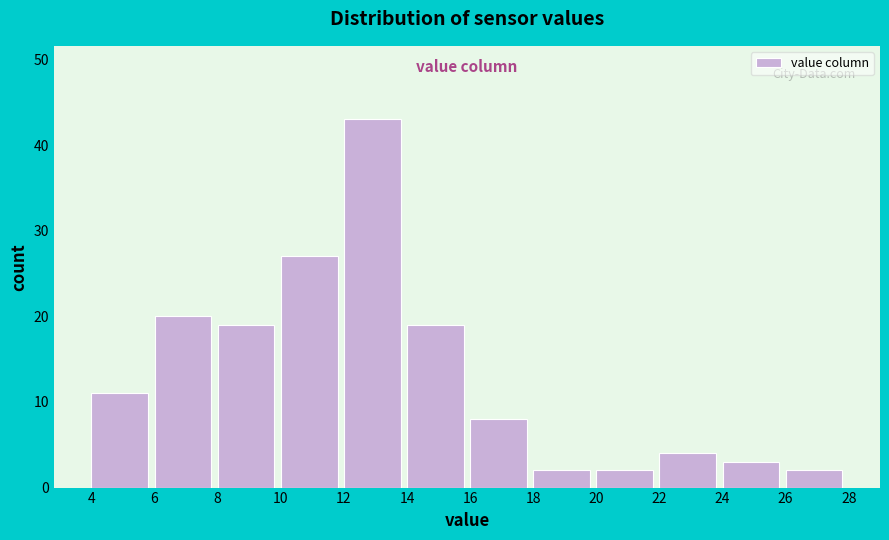

Reading left to right, transcribe this chart: for each bar, give the range it covers on the x-axis and its height. The values are not printed on the chart, so give them approximately, as read against the axis.

4 to 6: 11
6 to 8: 20
8 to 10: 19
10 to 12: 27
12 to 14: 43
14 to 16: 19
16 to 18: 8
18 to 20: 2
20 to 22: 2
22 to 24: 4
24 to 26: 3
26 to 28: 2